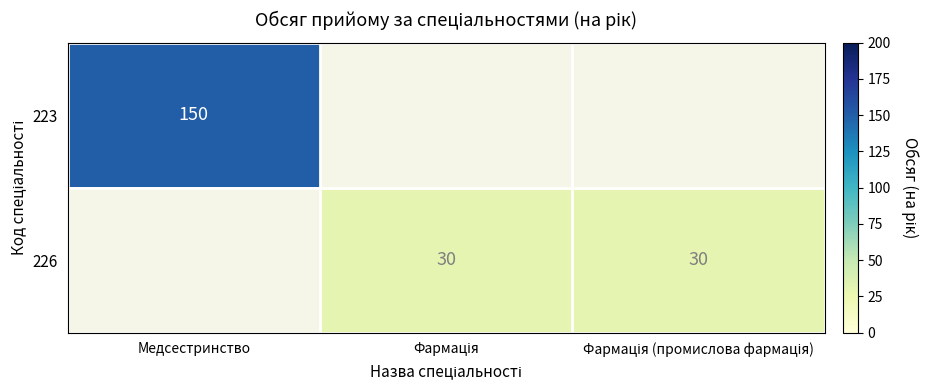

What is the greatest value displayed?

150.0